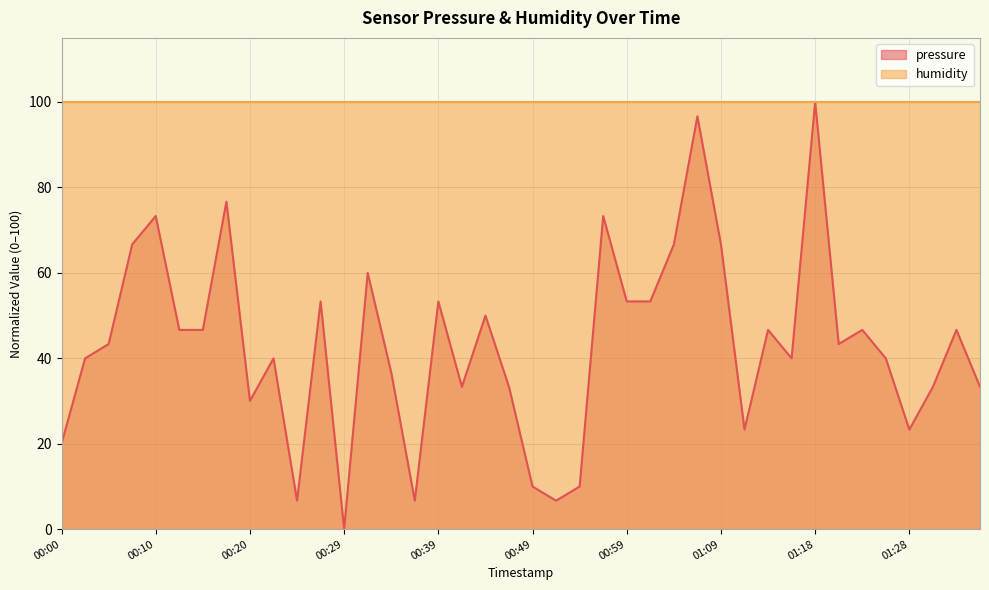

List the labels in order of value, smallest first.

00:29, 00:25, 00:37, 00:52, 00:49, 00:54, 00:00, 01:11, 01:28, 00:20, 00:42, 00:47, 01:30, 01:35, 00:34, 00:03, 00:22, 01:16, 01:26, 00:05, 01:21, 00:12, 00:15, 01:13, 01:23, 01:33, 00:44, 00:27, 00:39, 00:59, 01:01, 00:32, 00:08, 01:04, 01:09, 00:10, 00:56, 00:17, 01:06, 01:18